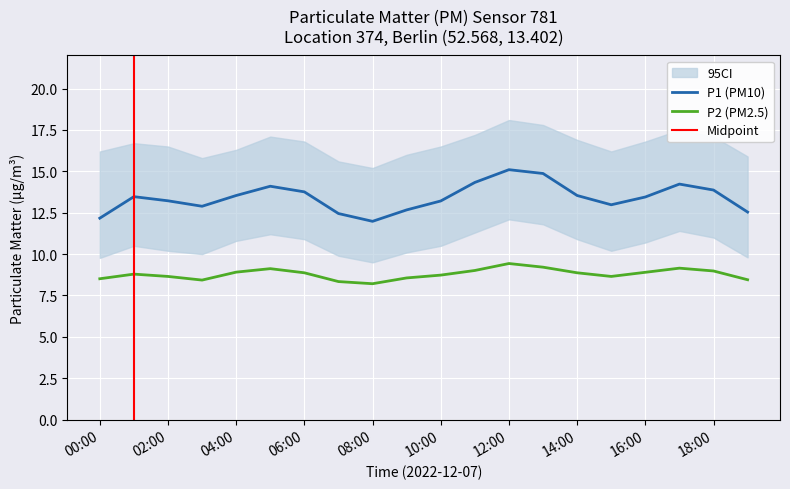

Reading left to right, list all the values displayed in this chart.

P1: 12.2	13.5	13.2	12.9	13.5	14.1	13.8	12.4	12.0	12.7	13.2	14.3	15.1	14.9	13.5	13.0	13.4	14.2	13.9	12.5
P2: 8.5	8.8	8.7	8.4	8.9	9.1	8.9	8.3	8.2	8.6	8.7	9.0	9.4	9.2	8.9	8.7	8.9	9.2	9.0	8.4